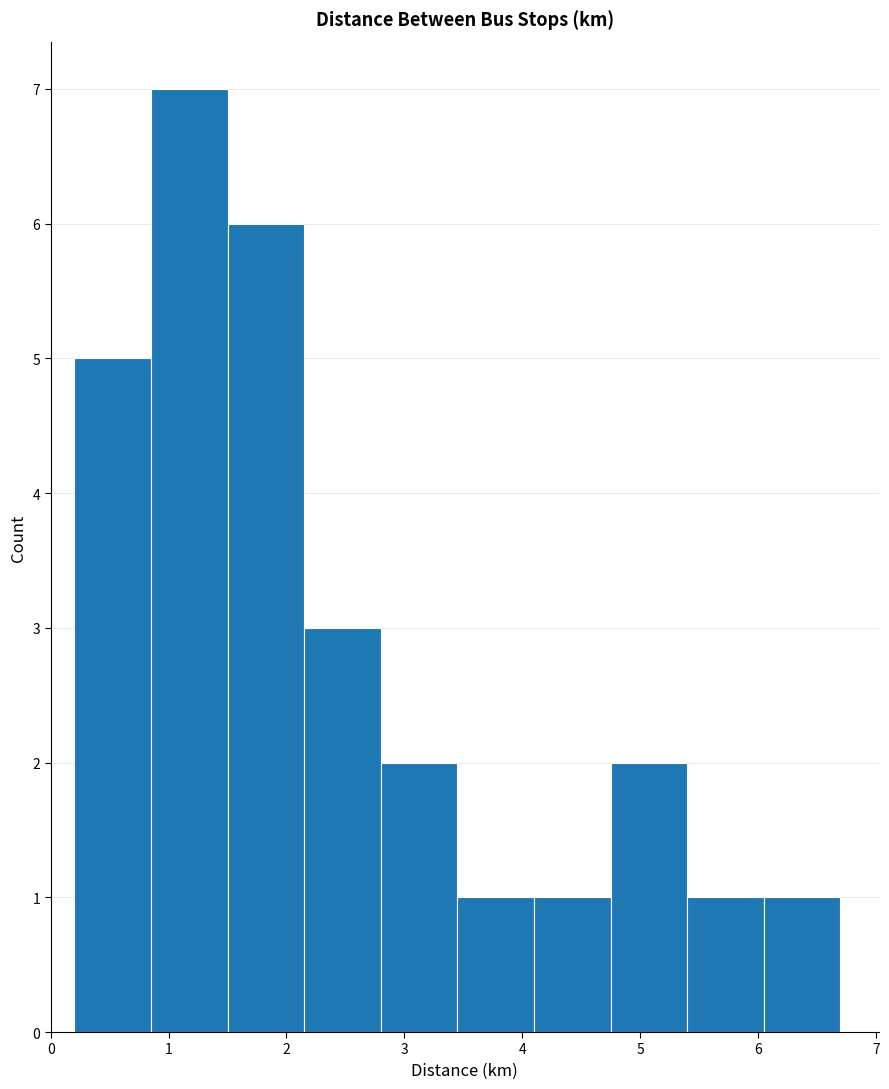

What is the height of the bar covering 4.75 to 5.40 on the x-axis? Neither the bar edges nor the heights are printed on the chart, so give them approximately, as read against the axes.

2